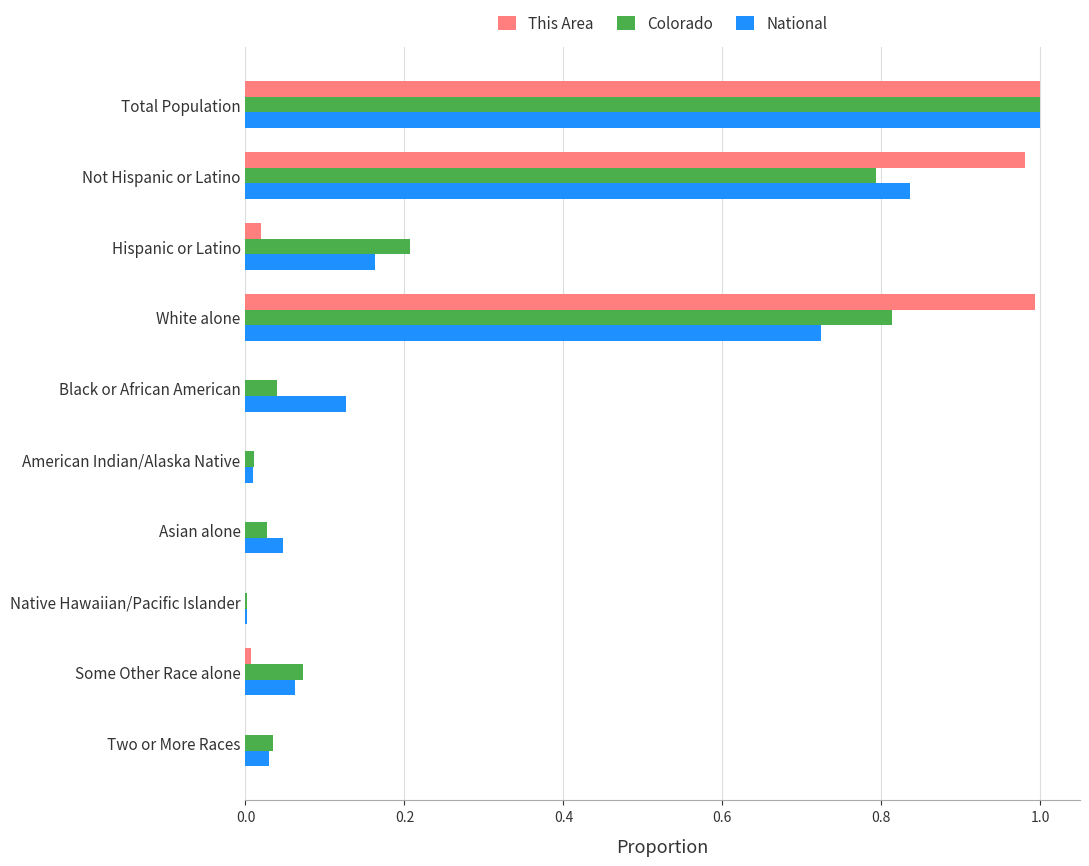

True or false: This Area has a value of 0.0 at Some Other Race alone.

True